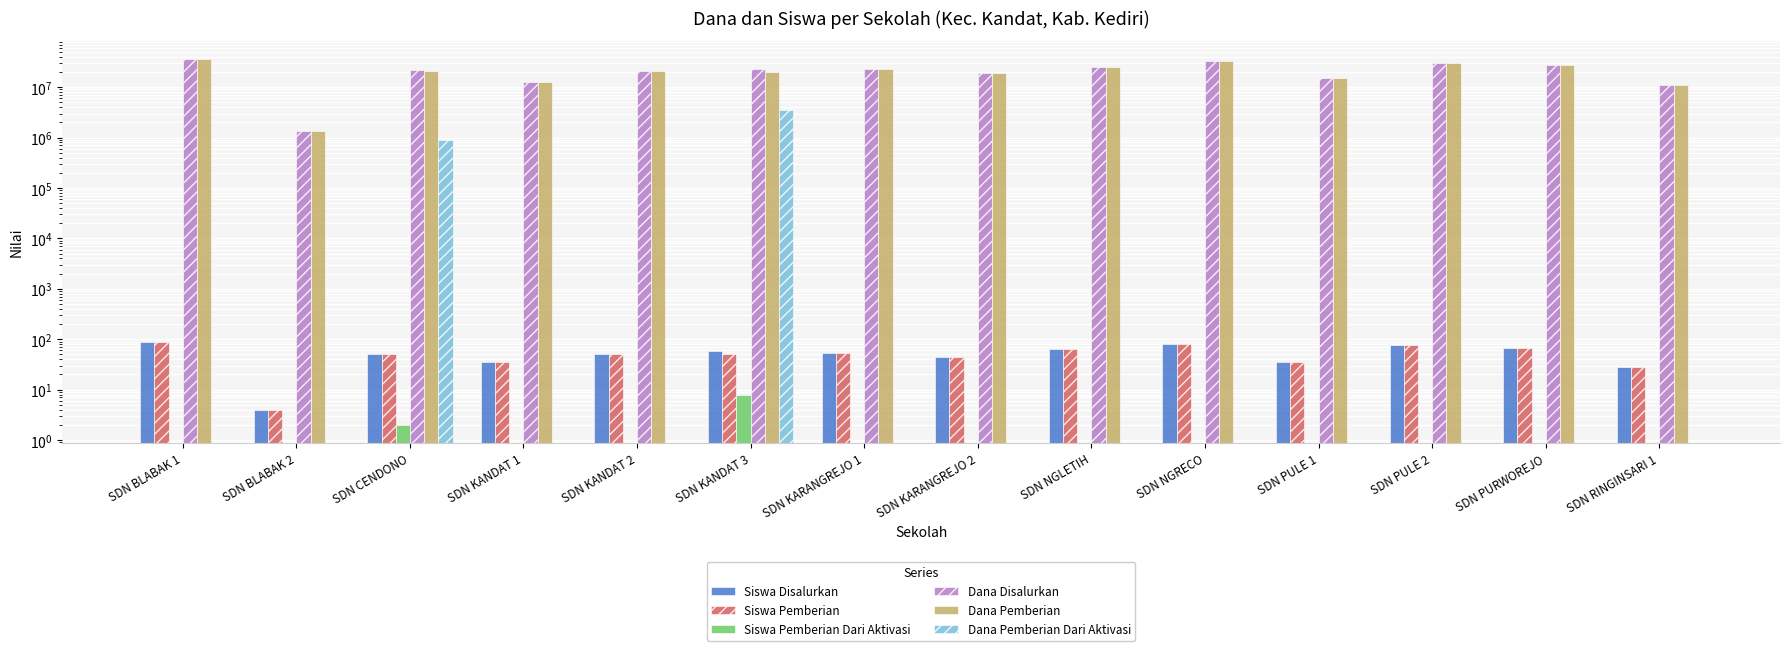

Count the Siswa Pemberian Dari Aktivasi values in the range 0 to 1.

12